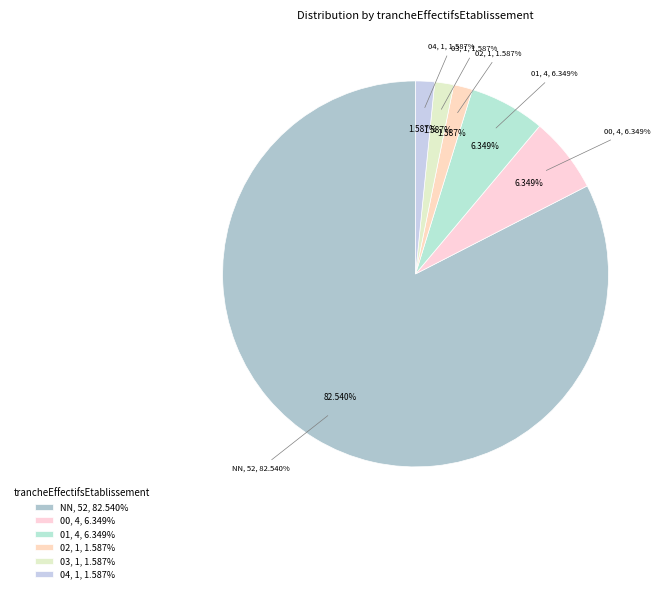

True or false: 11 accounts for 8% of the total.

False